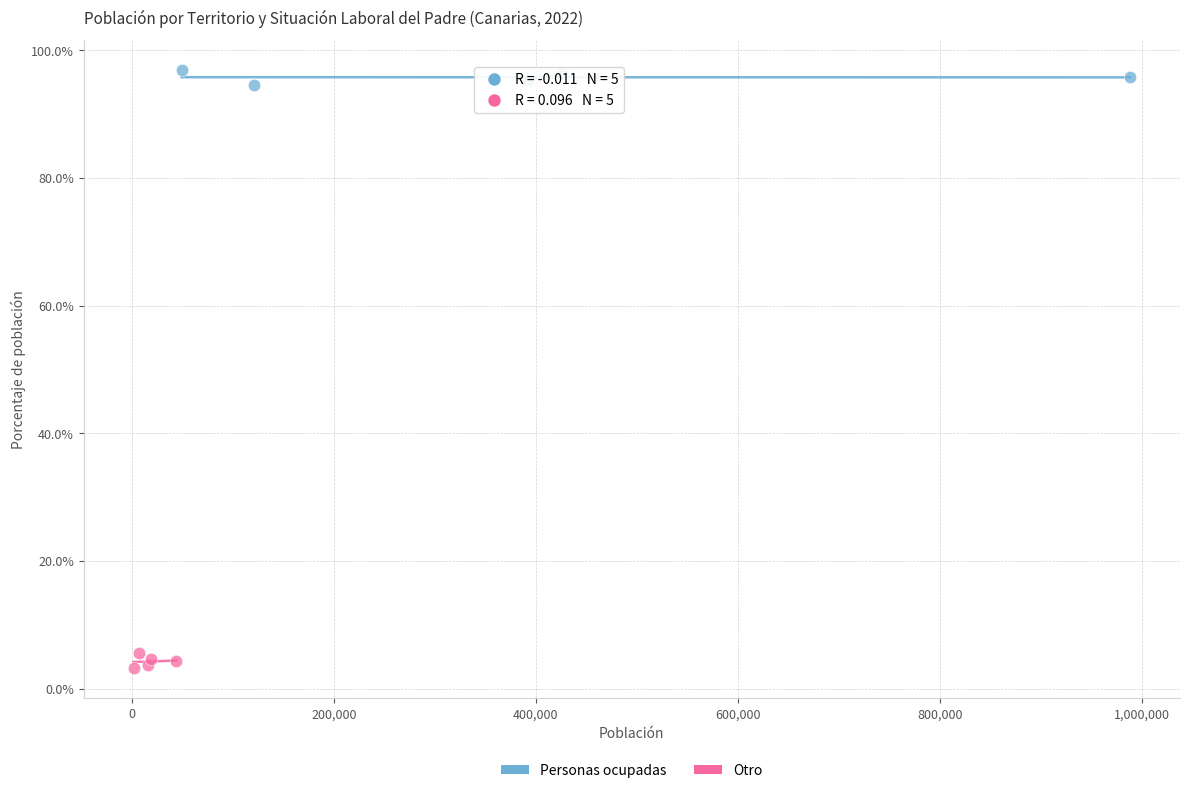

Which series reaches the maximum Y coordinate?

Personas ocupadas